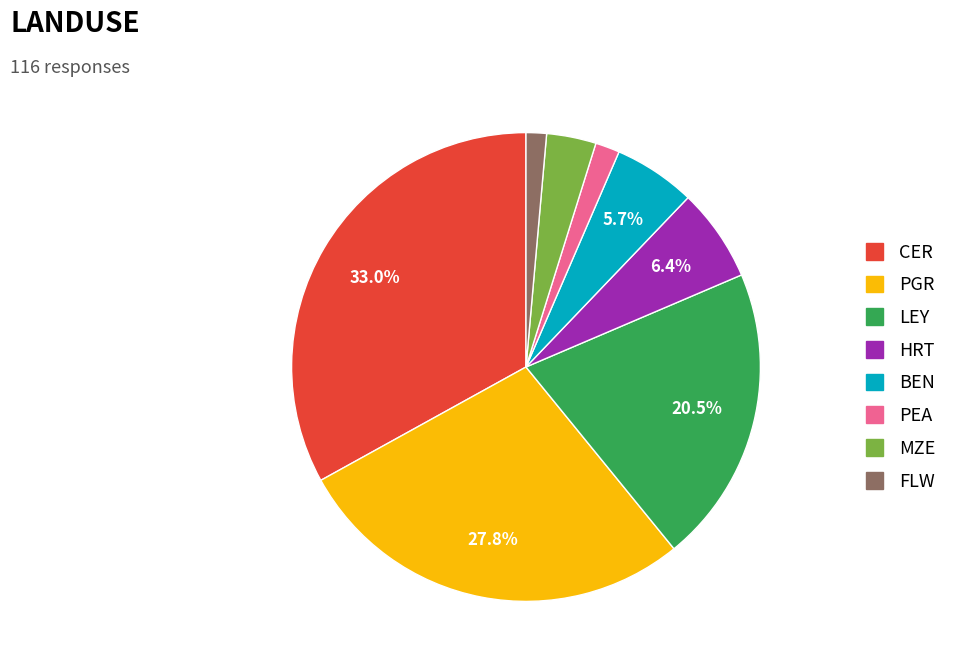

Is LEY the majority of the pie?

No